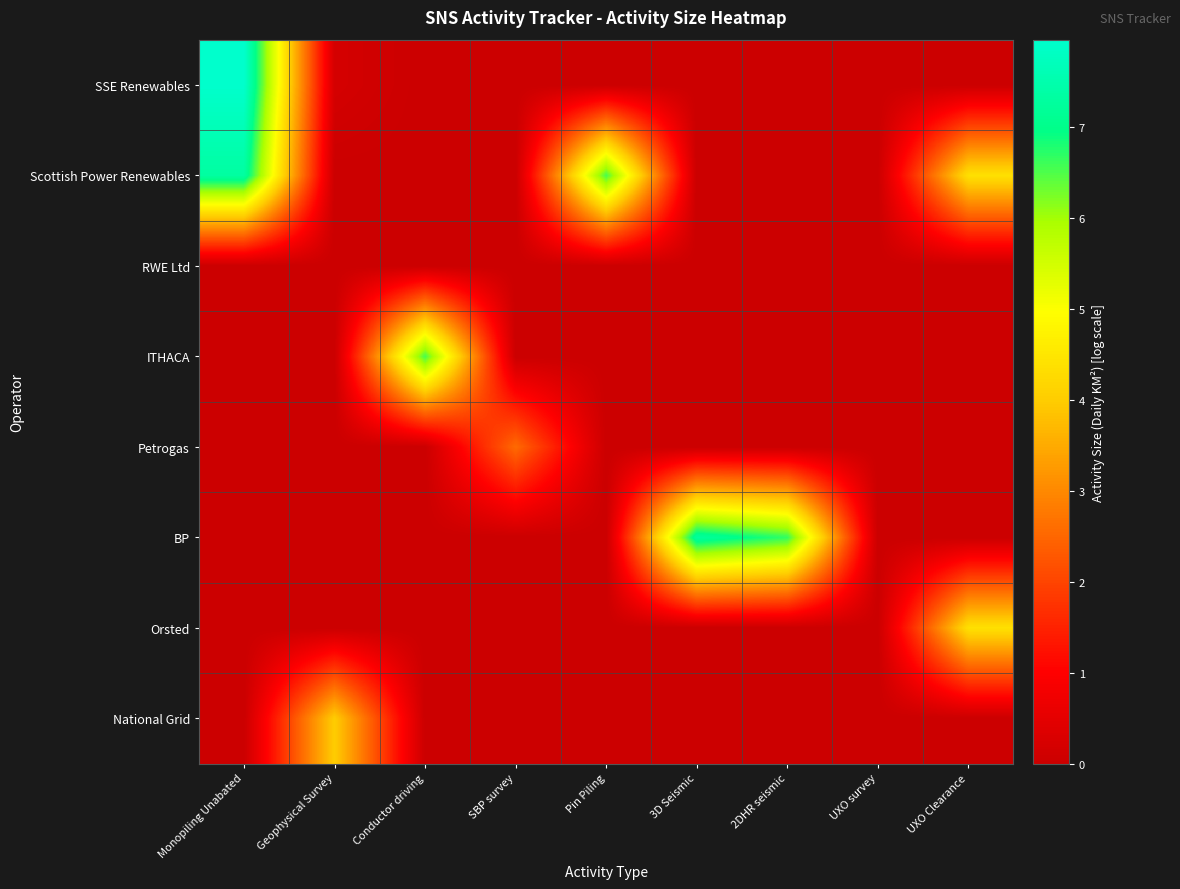

Reading right to left, extract all data points from this chart.

SSE Renewables: UXO Clearance=0.0	UXO survey=0.0	2DHR seismic=0.0	3D Seismic=0.0	Pin Piling=0.0	SBP survey=0.0	Conductor driving=0.0	Geophysical Survey=0.2	Monopiling Unabated=8.0
Scottish Power Renewables: UXO Clearance=4.4	UXO survey=0.0	2DHR seismic=0.0	3D Seismic=0.0	Pin Piling=6.6	SBP survey=0.0	Conductor driving=0.0	Geophysical Survey=0.0	Monopiling Unabated=7.3
RWE Ltd: UXO Clearance=0.0	UXO survey=0.0	2DHR seismic=0.0	3D Seismic=0.0	Pin Piling=0.0	SBP survey=0.0	Conductor driving=0.0	Geophysical Survey=0.0	Monopiling Unabated=0.0
ITHACA: UXO Clearance=0.0	UXO survey=0.0	2DHR seismic=0.0	3D Seismic=0.0	Pin Piling=0.0	SBP survey=0.0	Conductor driving=6.6	Geophysical Survey=0.0	Monopiling Unabated=0.0
Petrogas: UXO Clearance=0.0	UXO survey=0.0	2DHR seismic=0.0	3D Seismic=0.0	Pin Piling=0.0	SBP survey=2.6	Conductor driving=0.0	Geophysical Survey=0.0	Monopiling Unabated=0.0
BP: UXO Clearance=0.0	UXO survey=0.0	2DHR seismic=6.7	3D Seismic=7.3	Pin Piling=0.0	SBP survey=0.0	Conductor driving=0.0	Geophysical Survey=0.0	Monopiling Unabated=0.0
Orsted: UXO Clearance=4.4	UXO survey=0.0	2DHR seismic=0.0	3D Seismic=0.0	Pin Piling=0.0	SBP survey=0.0	Conductor driving=0.0	Geophysical Survey=0.0	Monopiling Unabated=0.0
National Grid: UXO Clearance=0.0	UXO survey=0.0	2DHR seismic=0.0	3D Seismic=0.0	Pin Piling=0.0	SBP survey=0.0	Conductor driving=0.0	Geophysical Survey=4.0	Monopiling Unabated=0.0